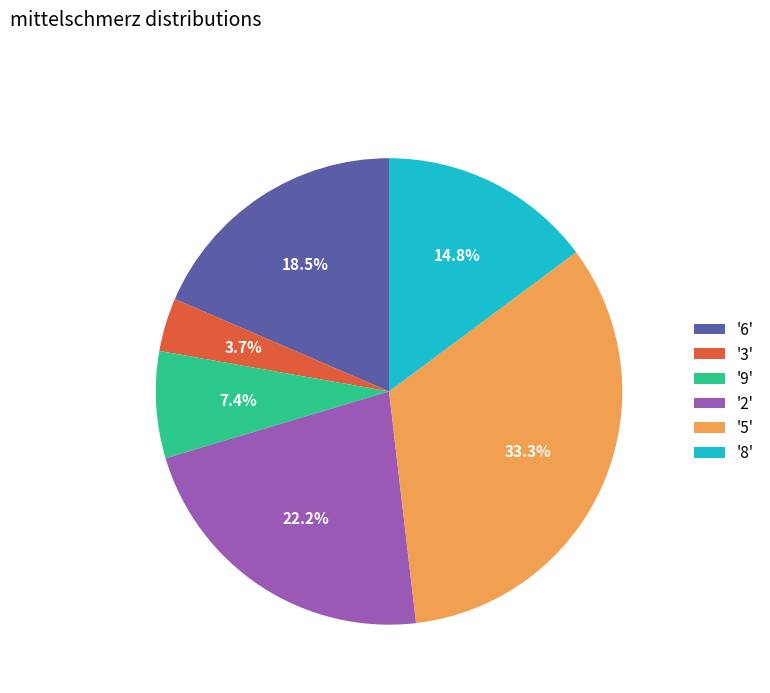

Combined, do '9' and '6' account for over 50%?

No